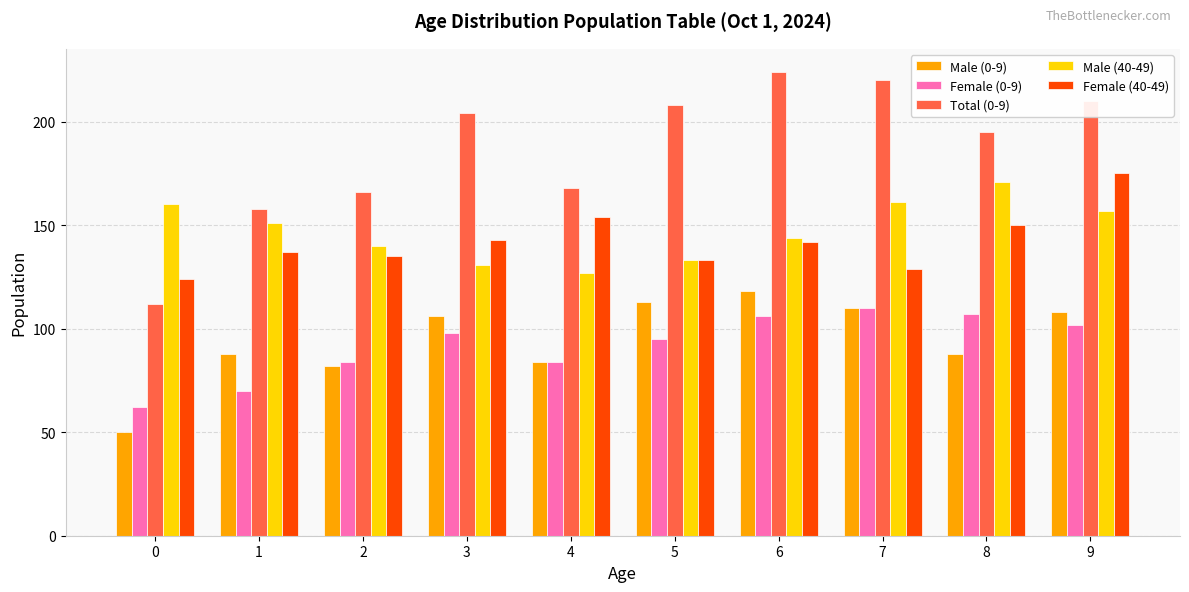

Which series has the largest range (max minus min)?

Total (0-9)